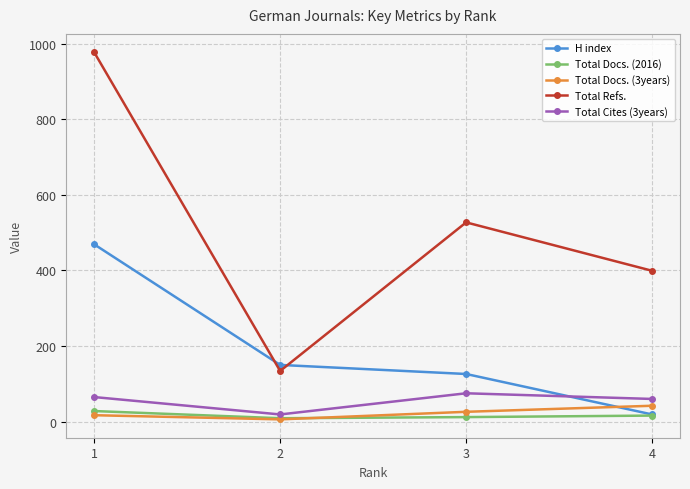

Is this an area chart (filled region under the line)?

No